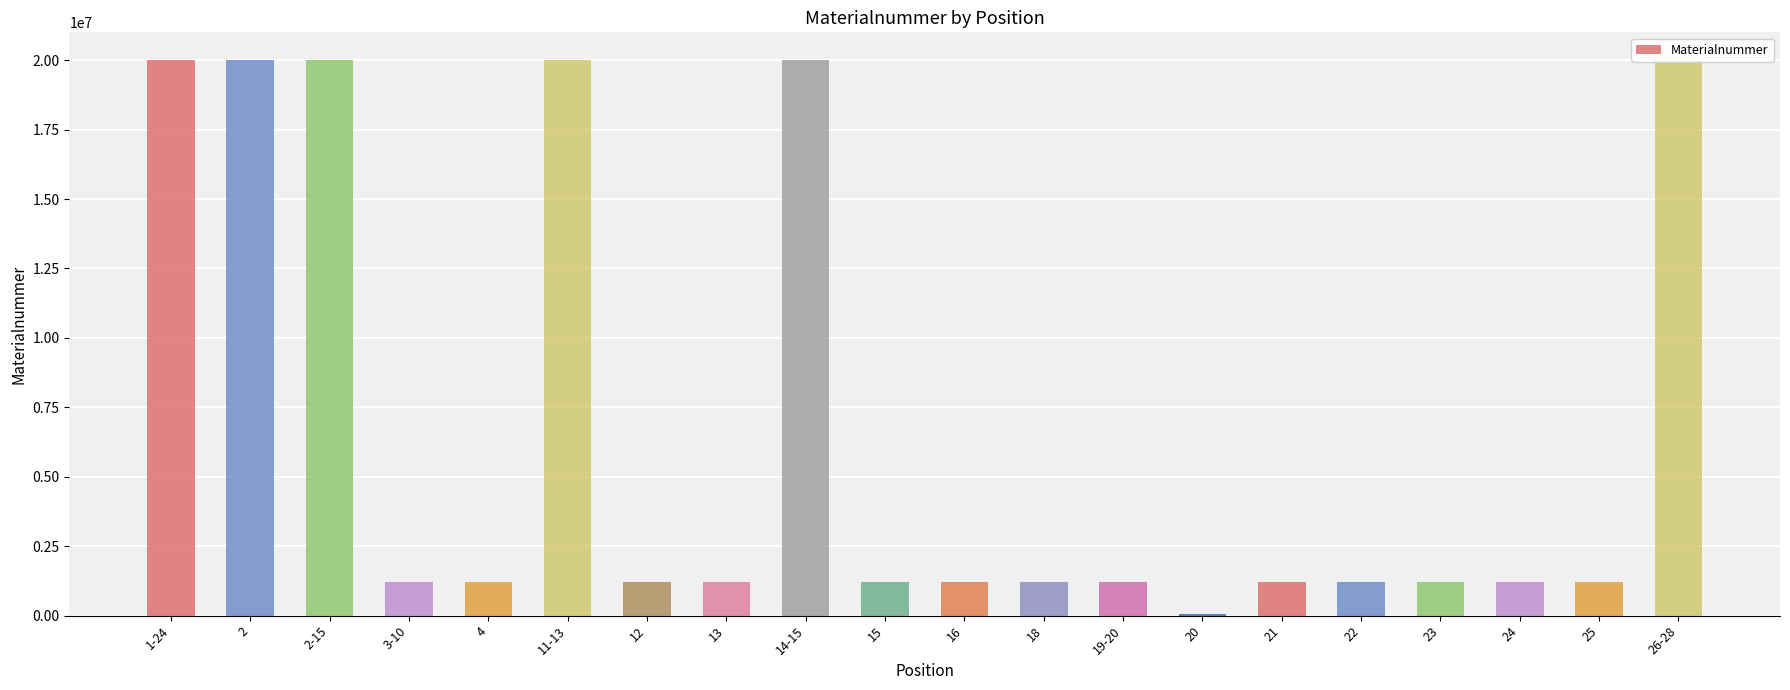

At which label is the value closest to 10036562?

25